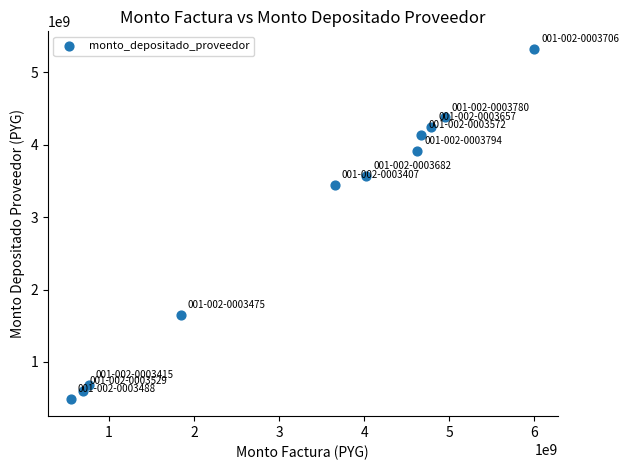

What Y value in the scatter plot is closest to 2907945526?

3445511394